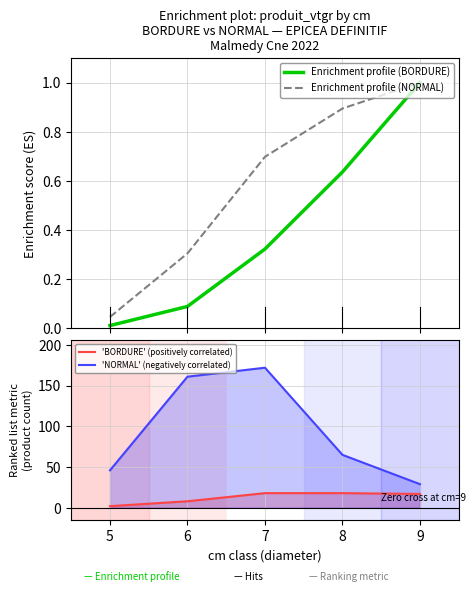

The value of 'BORDURE' (positively correlated) at 7 is 18. True or false?

True